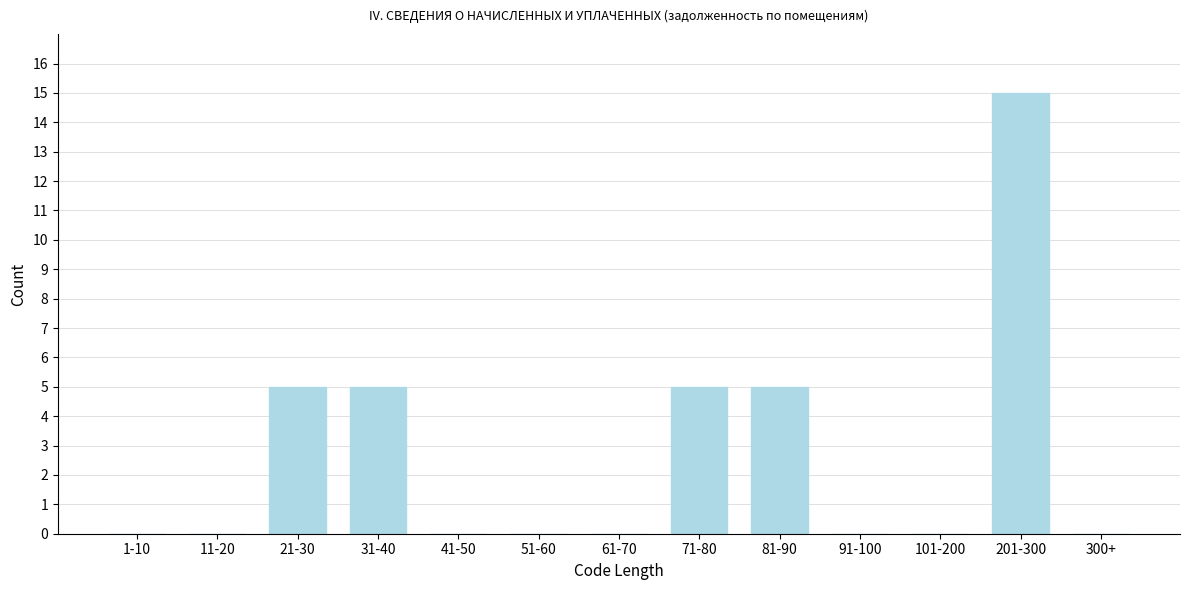

Reading left to right, transcribe all the data shown in this chart.

1-10=0	11-20=0	21-30=5	31-40=5	41-50=0	51-60=0	61-70=0	71-80=5	81-90=5	91-100=0	101-200=0	201-300=15	300+=0